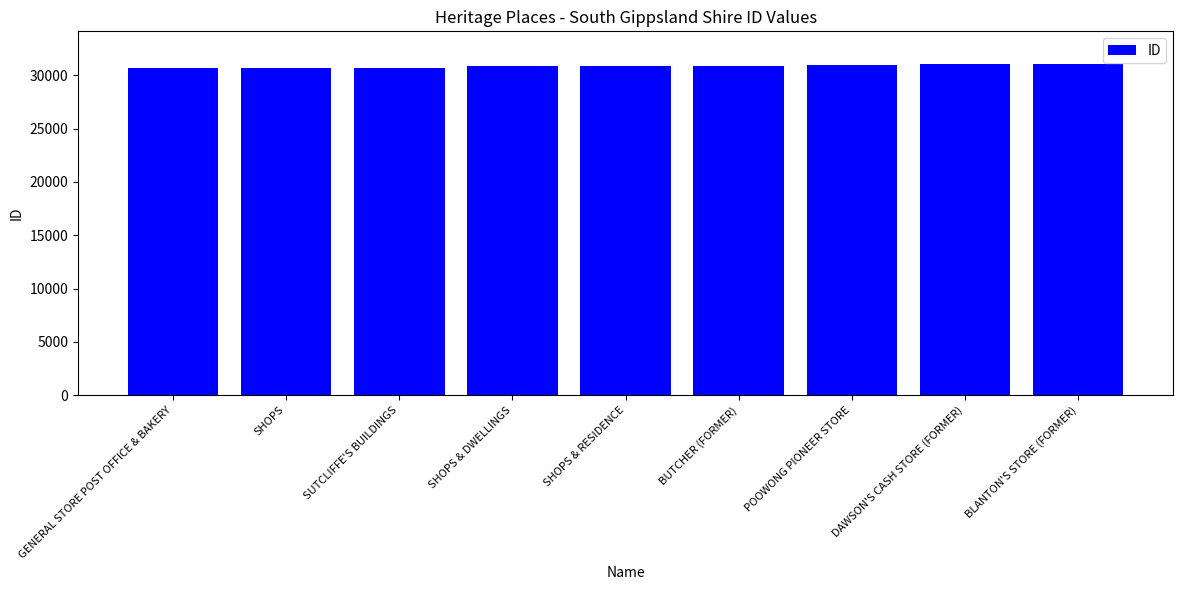

Count the number of categories in the chart.

9